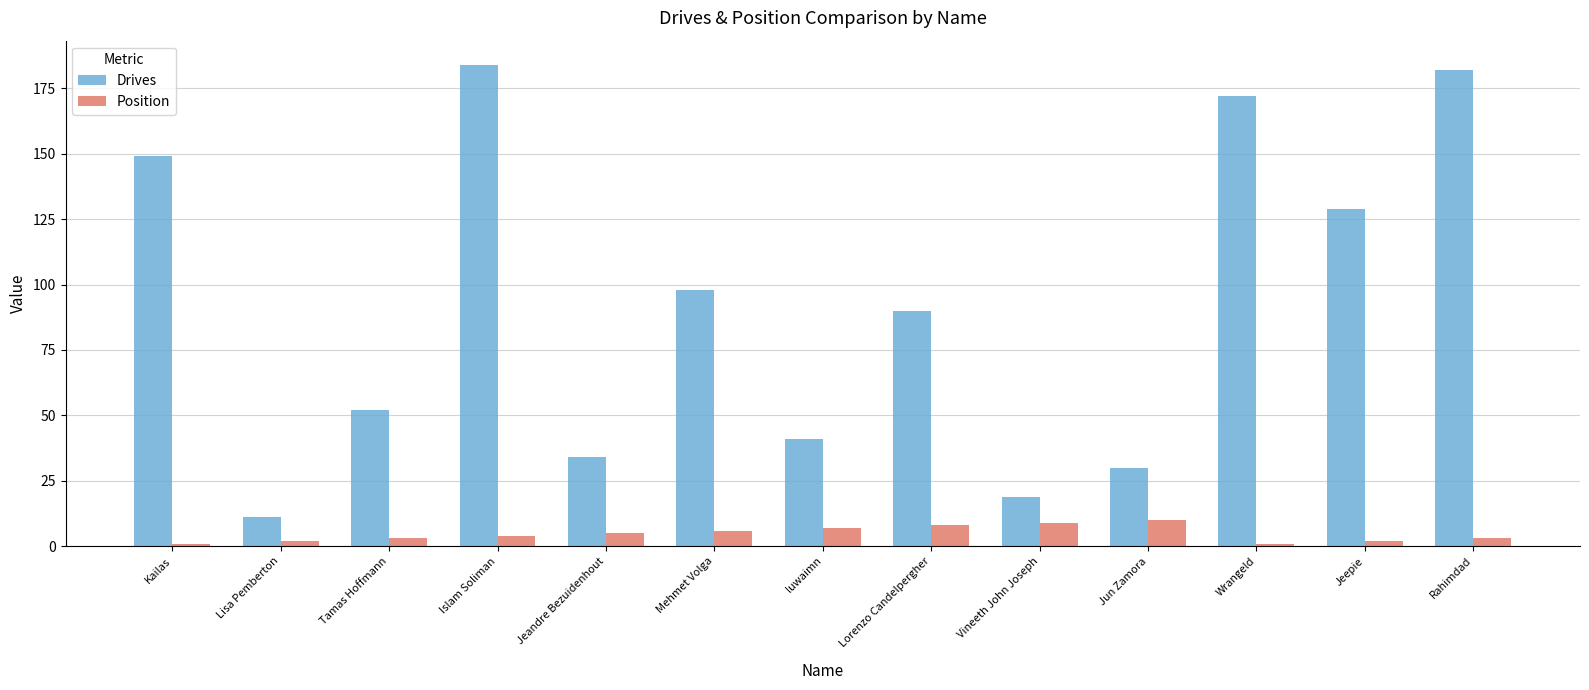

List the labels in order of Drives value, smallest first.

Lisa Pemberton, Vineeth John Joseph, Jun Zamora, Jeandre Bezuidenhout, luwaimn, Tamas Hoffmann, Lorenzo Candelpergher, Mehmet Volga, Jeepie, Kailas, Wrangeld, Rahimdad, Islam Soliman